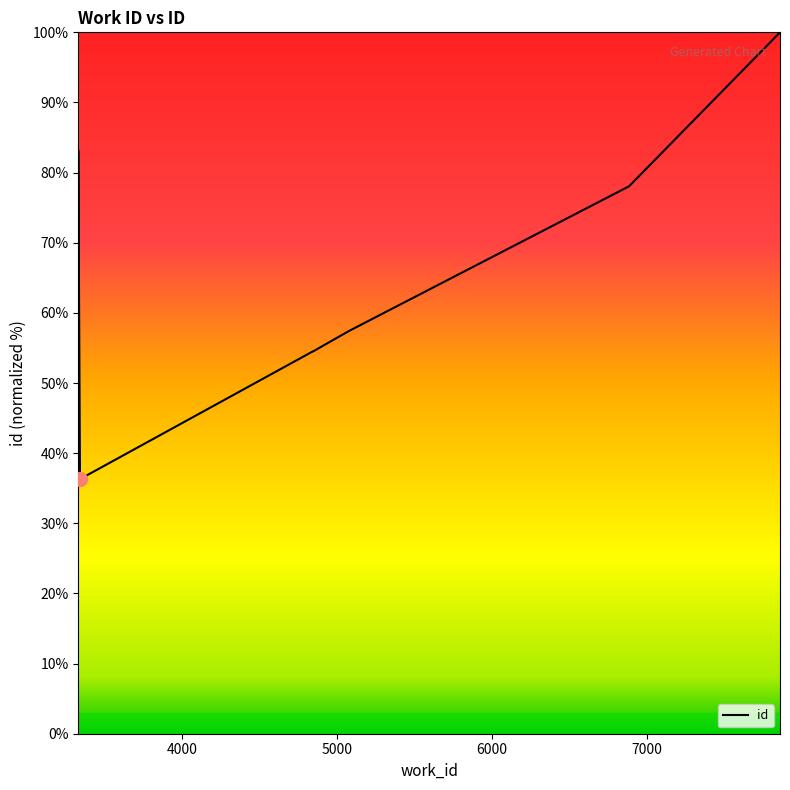

How many interior local peaks (higher than both neighbors) does the data have?

1